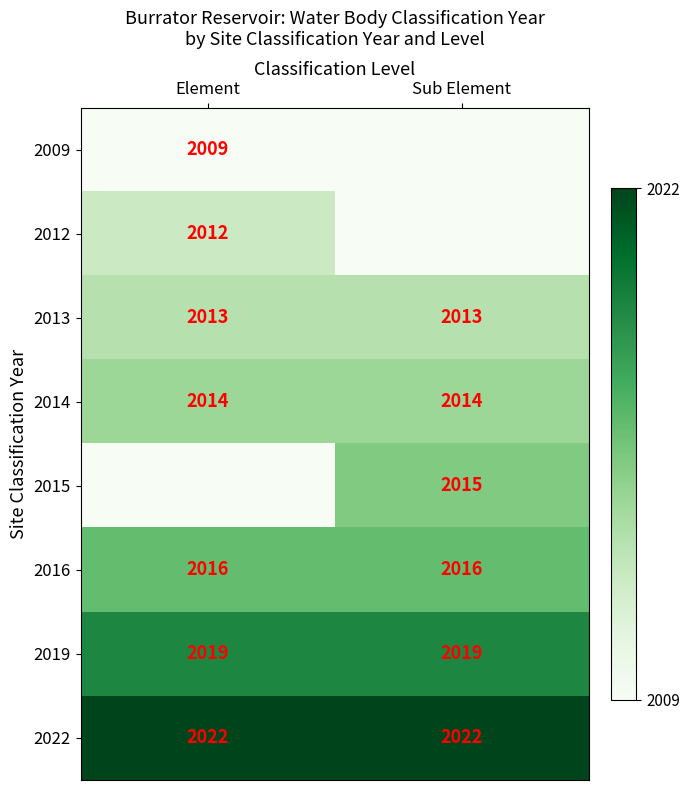

Is it true that 2013 equals 669 at Sub Element?

False